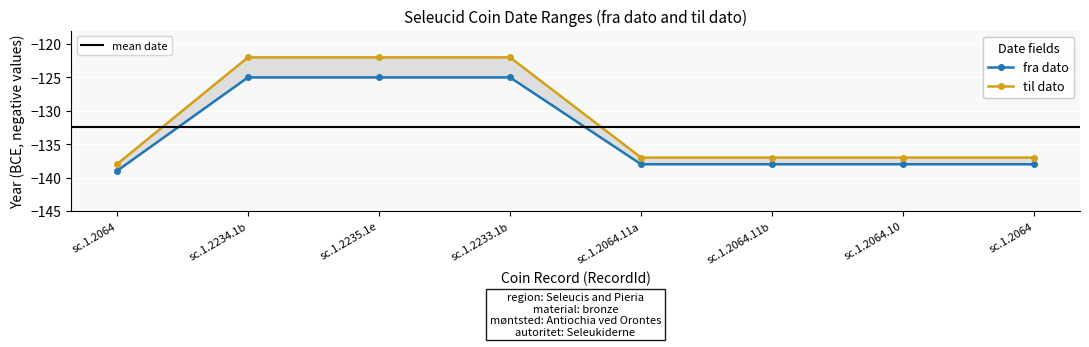

What is the total value across all series at sc.1.2233.1b?

-247